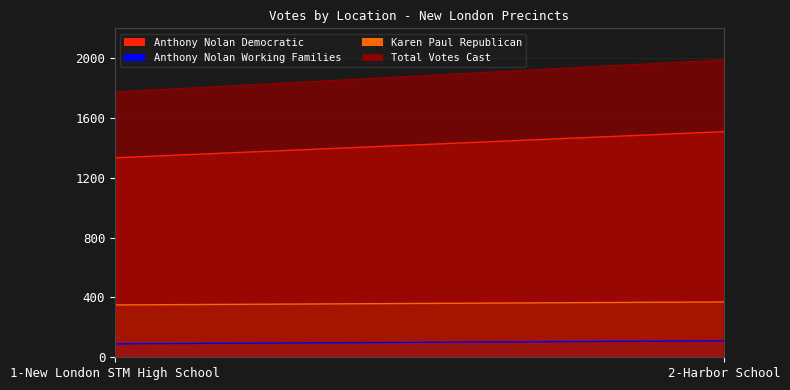

What are all the series names shown in the legend?

Anthony Nolan Democratic, Anthony Nolan Working Families, Karen Paul Republican, Total Votes Cast